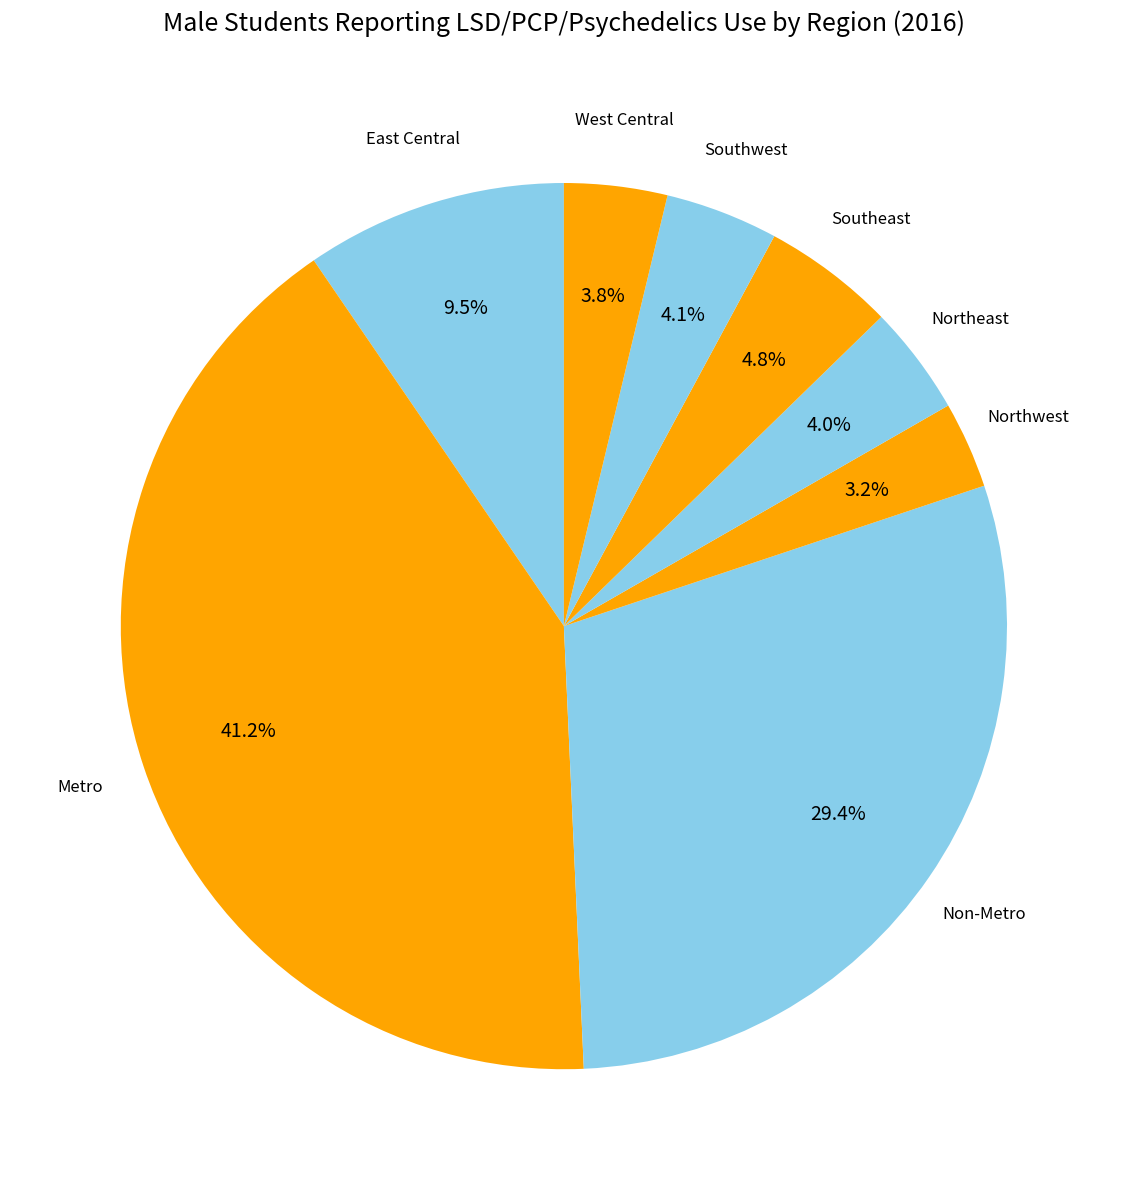

How many segments does this pie chart have?

8